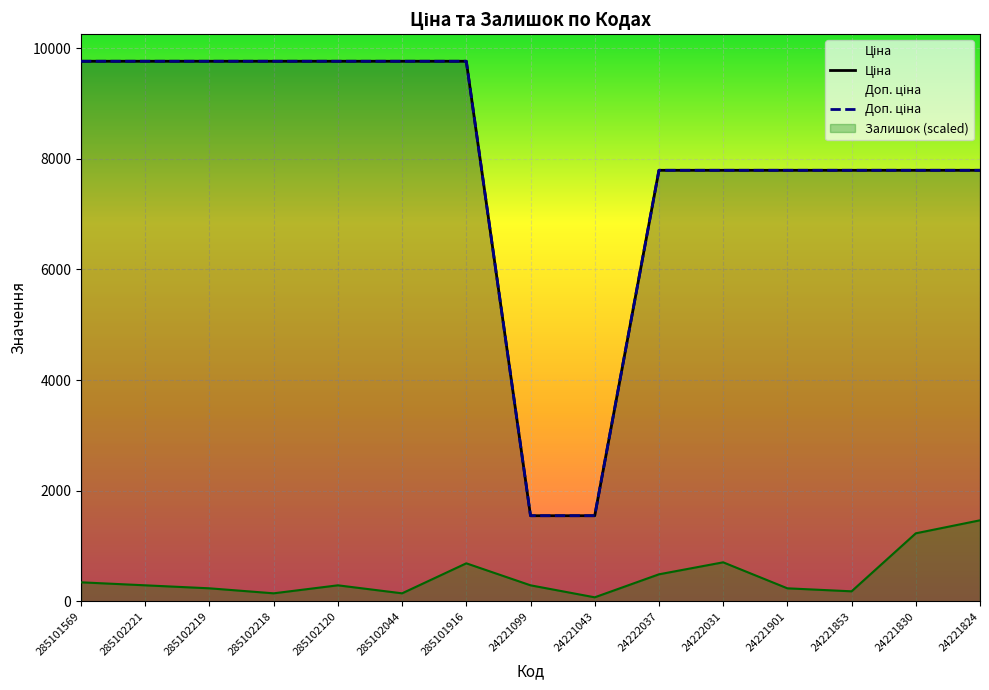

What position from the left is 24221901?

12